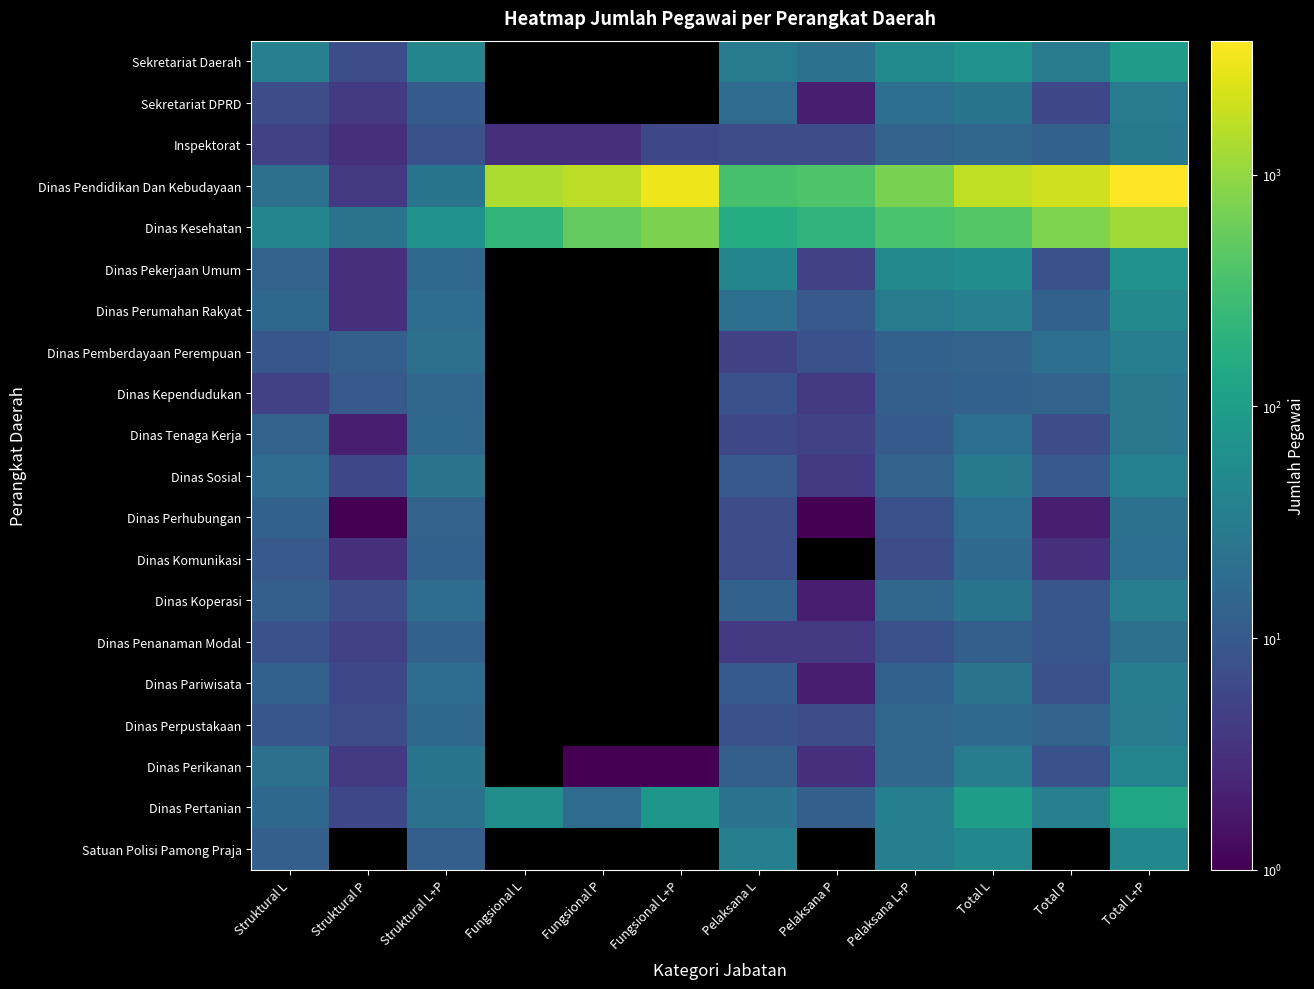

Rank the series at Struktural P from highest to lowest value.

Dinas Kesehatan, Dinas Pemberdayaan Perempuan, Dinas Kependudukan, Sekretariat Daerah, Dinas Koperasi, Dinas Perpustakaan, Dinas Sosial, Dinas Pariwisata, Dinas Pertanian, Dinas Penanaman Modal, Sekretariat DPRD, Dinas Pendidikan Dan Kebudayaan, Dinas Perikanan, Inspektorat, Dinas Pekerjaan Umum, Dinas Perumahan Rakyat, Dinas Komunikasi, Dinas Tenaga Kerja, Dinas Perhubungan, Satuan Polisi Pamong Praja